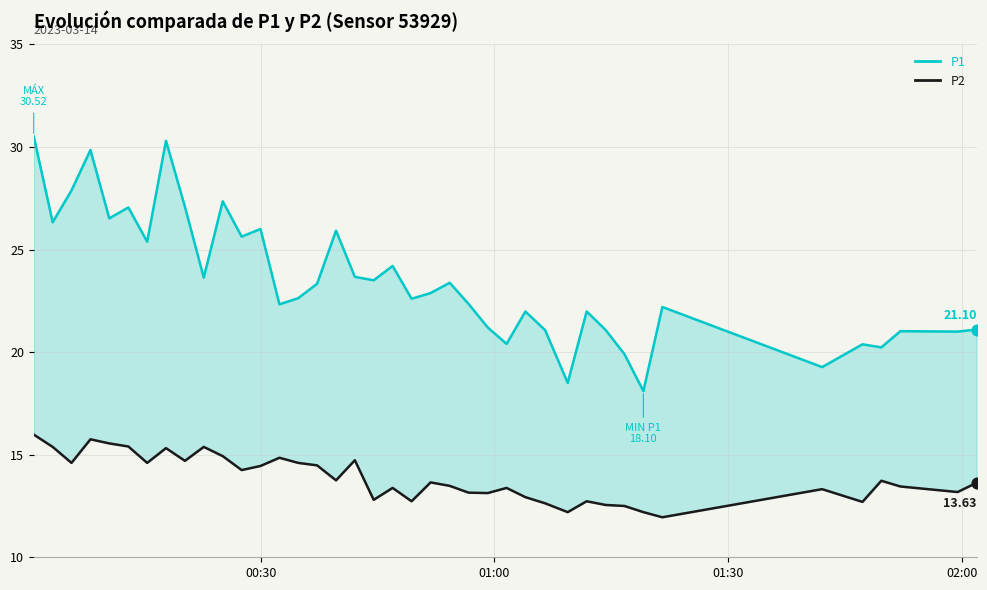

Which series has the largest total across all categories?

P1